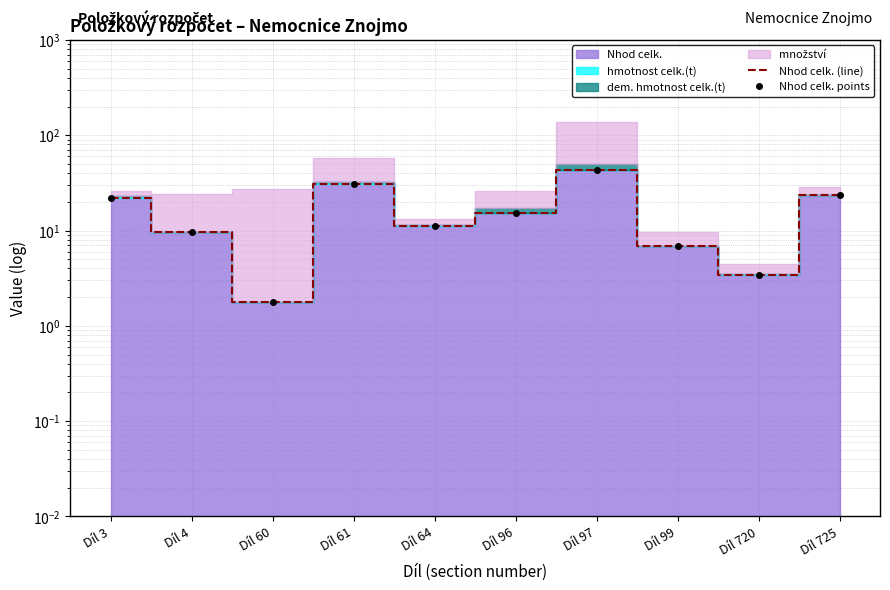

In Nhod celk. points, how many points are higher than both neighbors (excluding endpoints)?

2